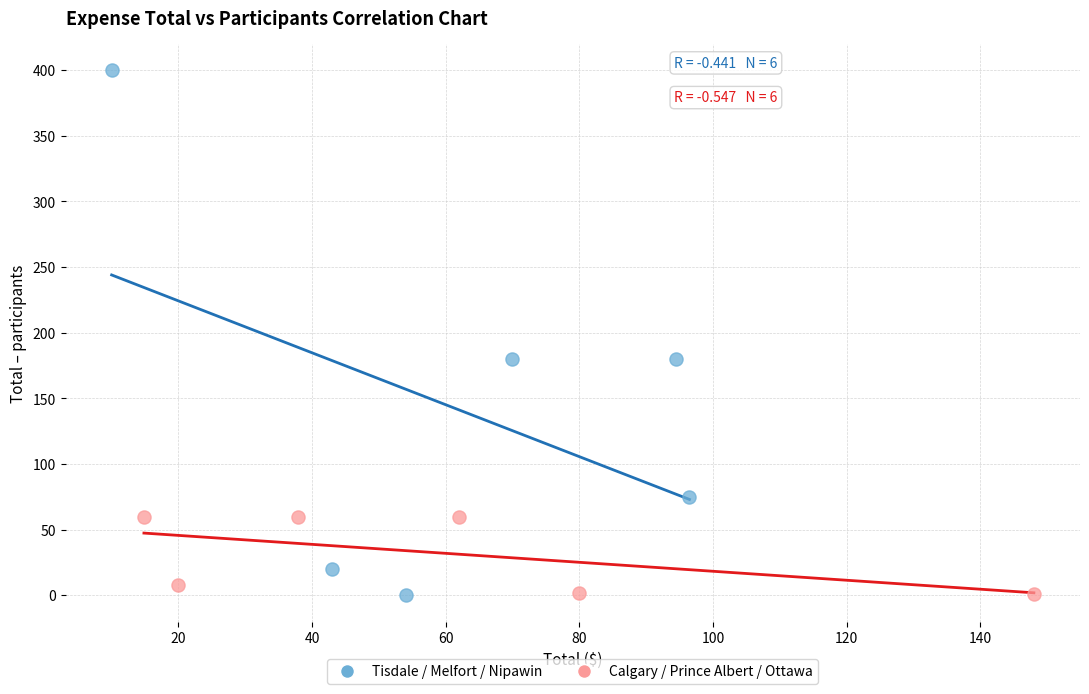

Which series has the widest spread of Y values?

Tisdale / Melfort / Nipawin